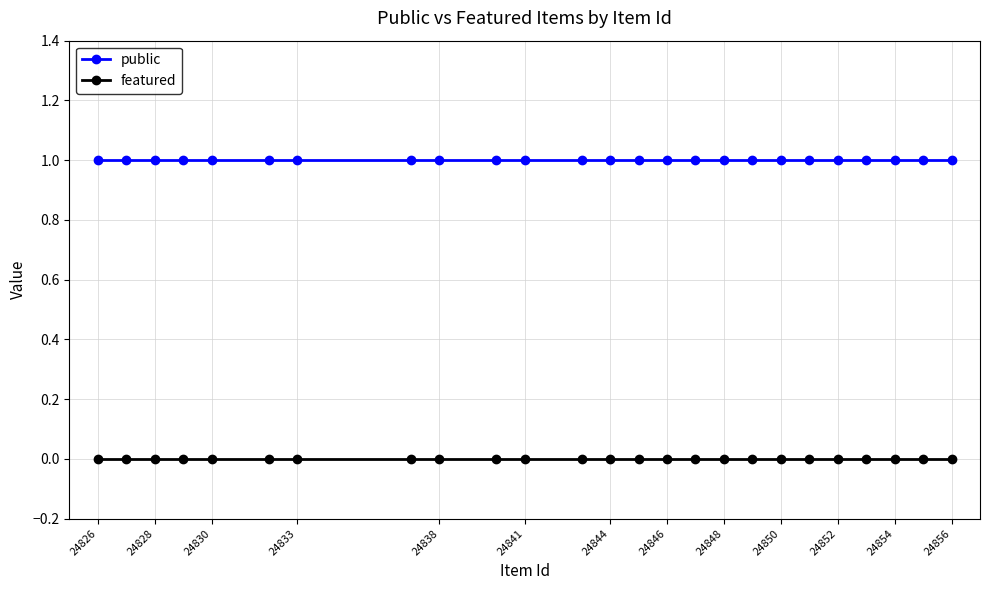

What is the sum of all public values?

25